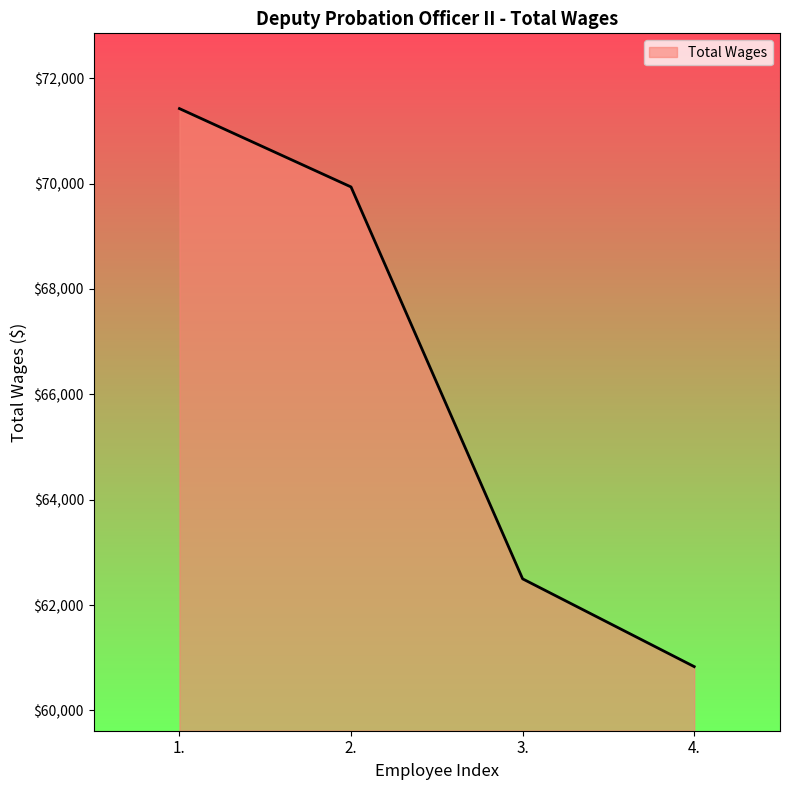

Is it true that the value at 1. is 71422?

True